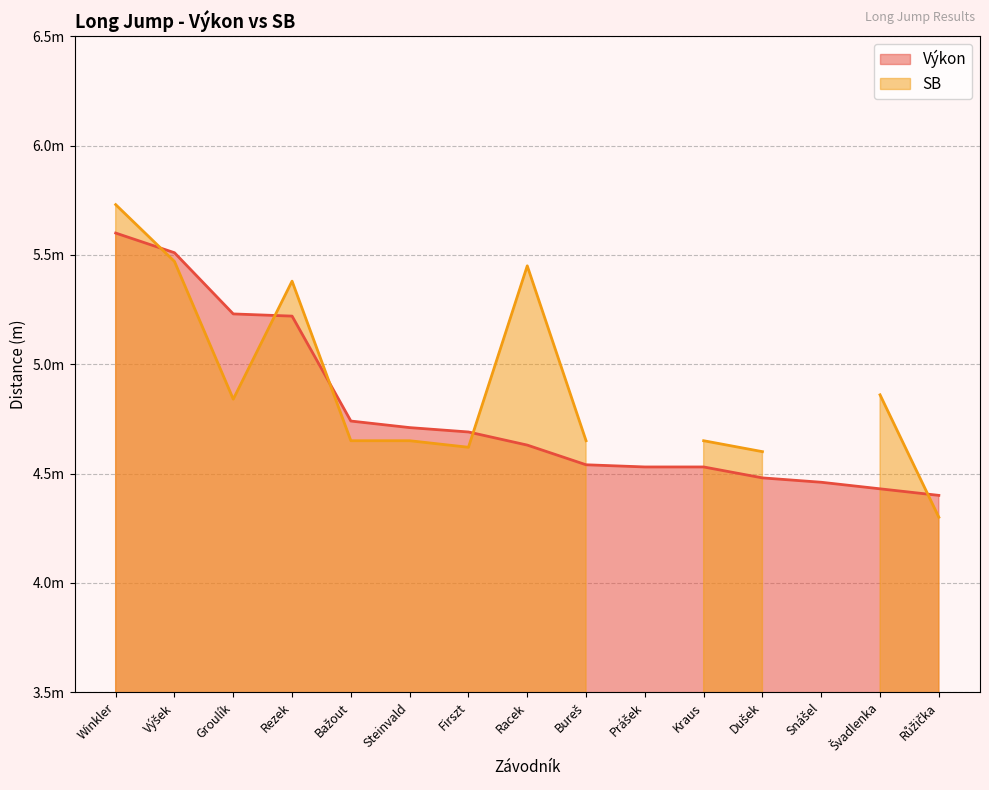

What value does the data have at Rezek?

5.2